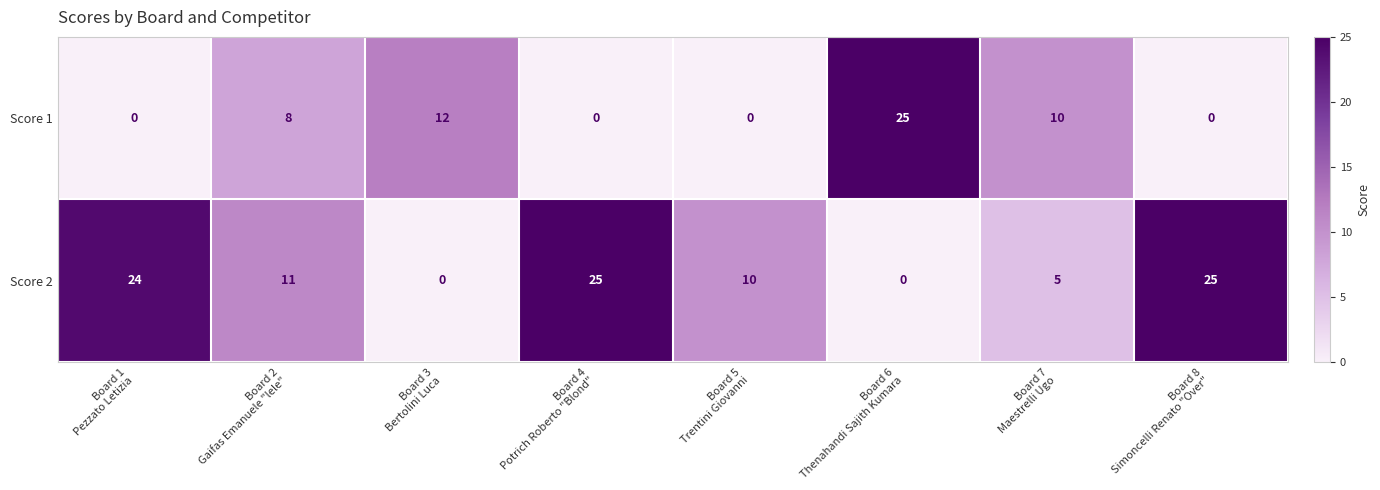

What is the difference between the highest and lowest values at Board 2
Gaifas Emanuele "lele"?

3